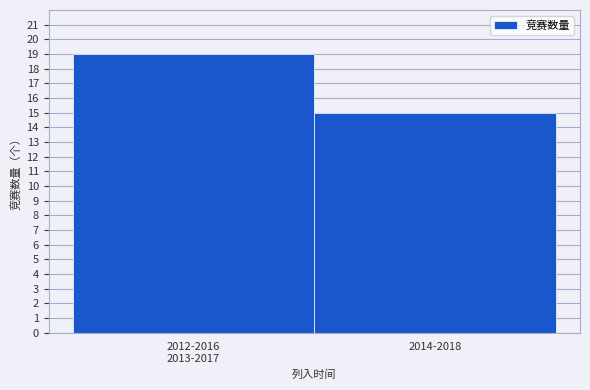

Reading left to right, what are all the values shown in this chart?

19	15